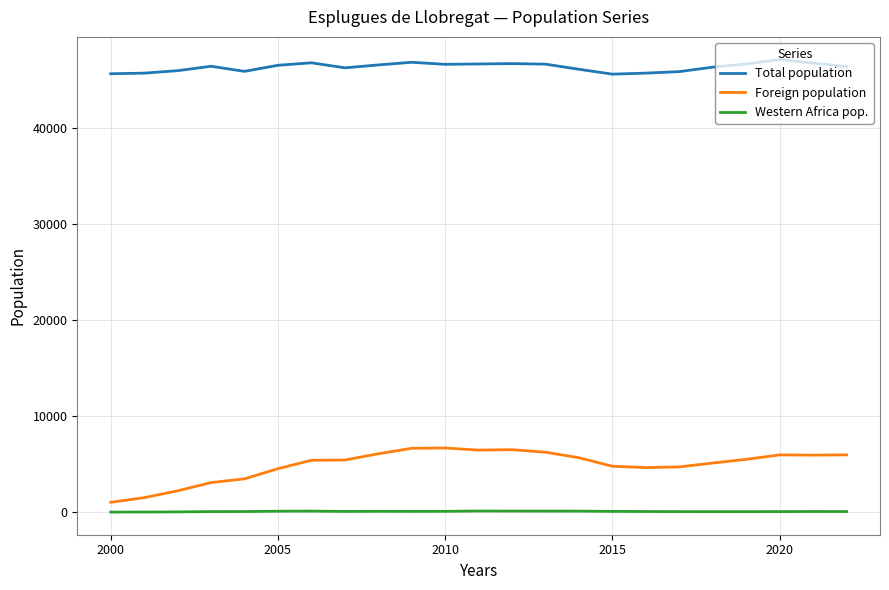

Which series has the largest total across all categories?

Total population